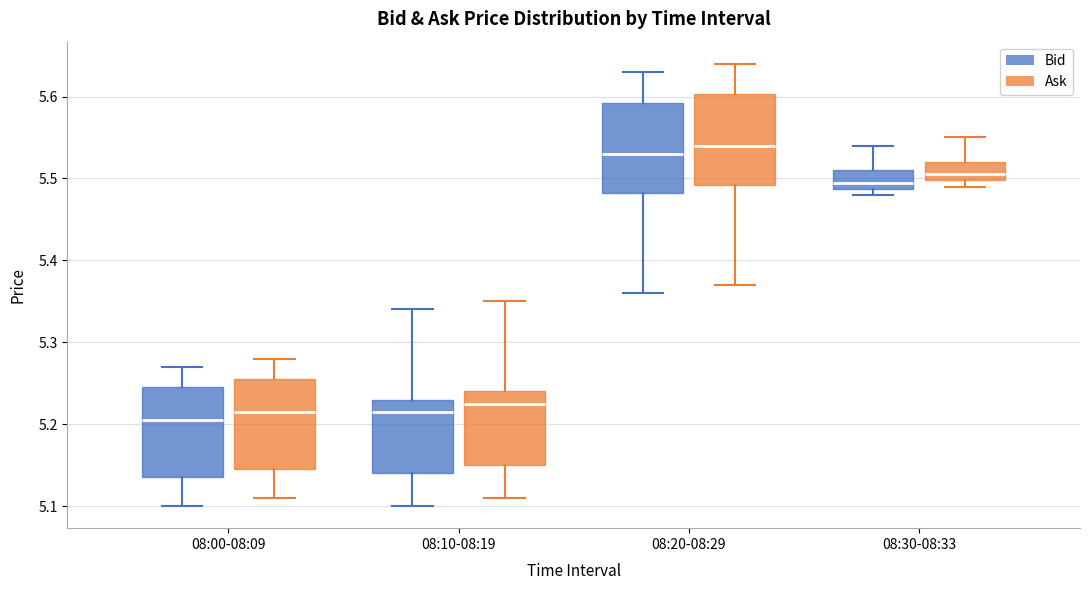

Where does the upper whisker of the box for 08:30-08:33 (Ask) end on the y-axis? The values are not printed on the chart, so give them approximately, as read against the axis.

5.55